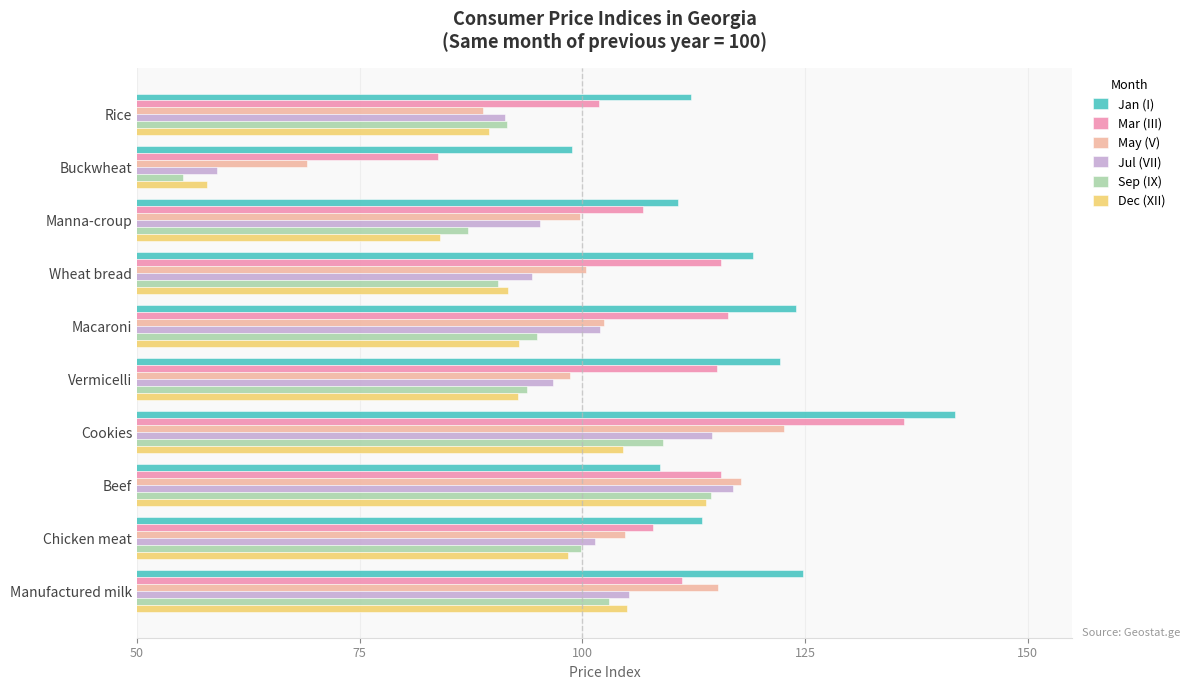

The Sep (IX) series shows 55.2 at Buckwheat. True or false?

True